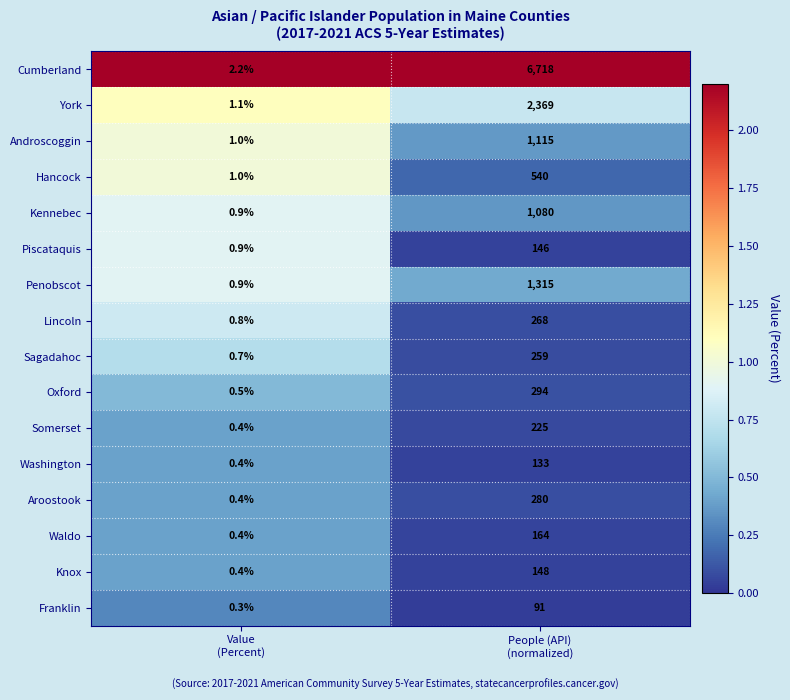

Which series has the largest total across all categories?

Cumberland